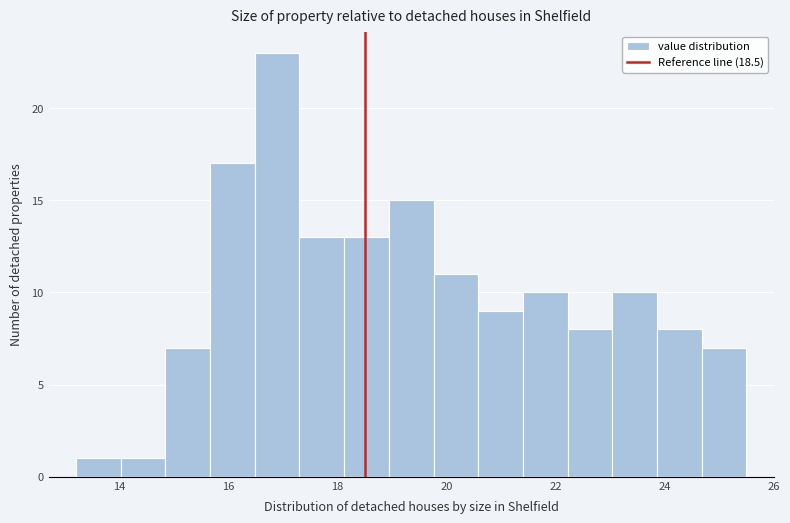

Reading left to right, list every bar in this chart as the range it spans on the x-axis followed by its height. Neither the bar edges nor the heights are printed on the chart, so give them approximately, as read against the axes.

13.20 to 14.02: 1
14.02 to 14.84: 1
14.84 to 15.66: 7
15.66 to 16.48: 17
16.48 to 17.30: 23
17.30 to 18.12: 13
18.12 to 18.94: 13
18.94 to 19.76: 15
19.76 to 20.58: 11
20.58 to 21.40: 9
21.40 to 22.22: 10
22.22 to 23.04: 8
23.04 to 23.86: 10
23.86 to 24.68: 8
24.68 to 25.50: 7